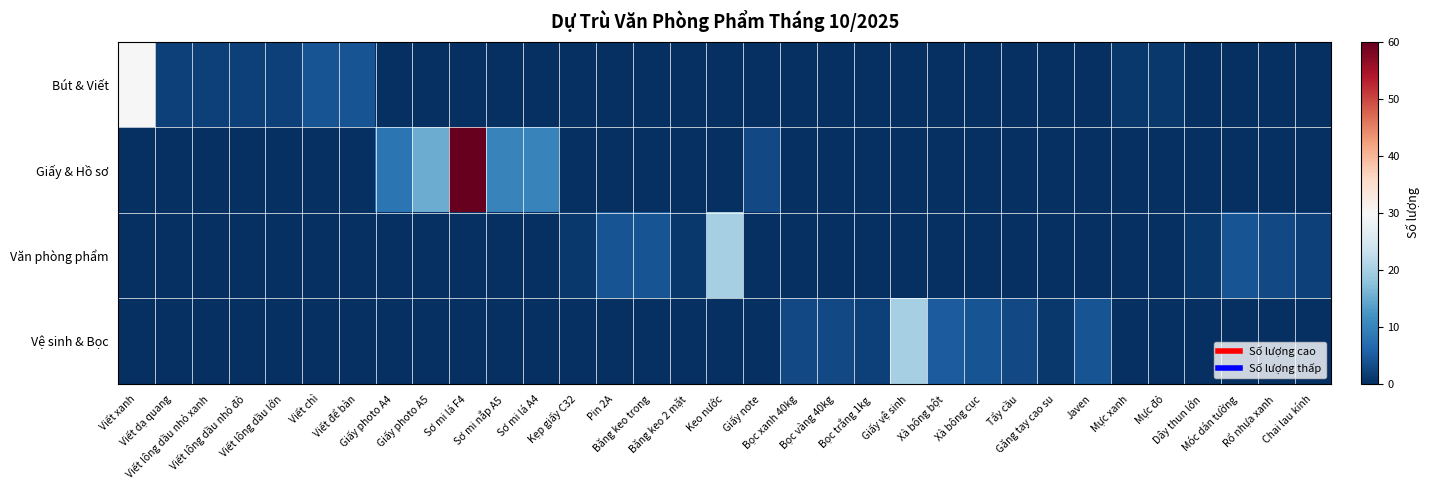

At Kẹp giấy C32, list the series in order from smallest to largest.

Bút & Viết, Giấy & Hồ sơ, Vệ sinh & Bọc, Văn phòng phẩm